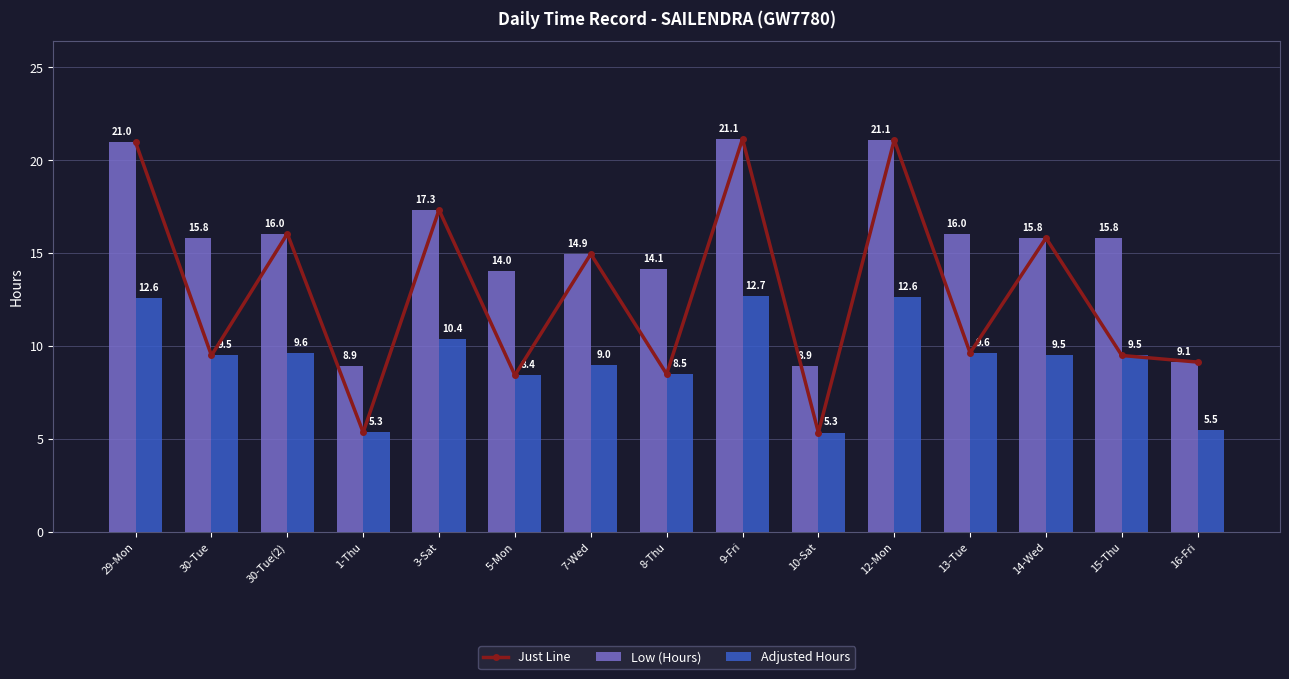

The value of Just Line at 8-Thu is 3.4. True or false?

False